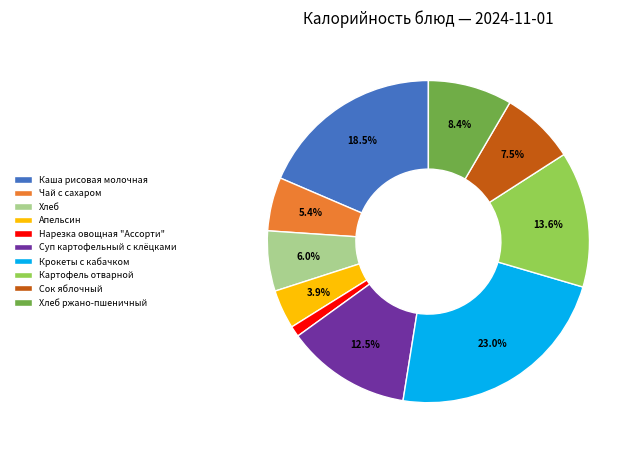

Which category has the biggest portion of the pie?

Крокеты с кабачком